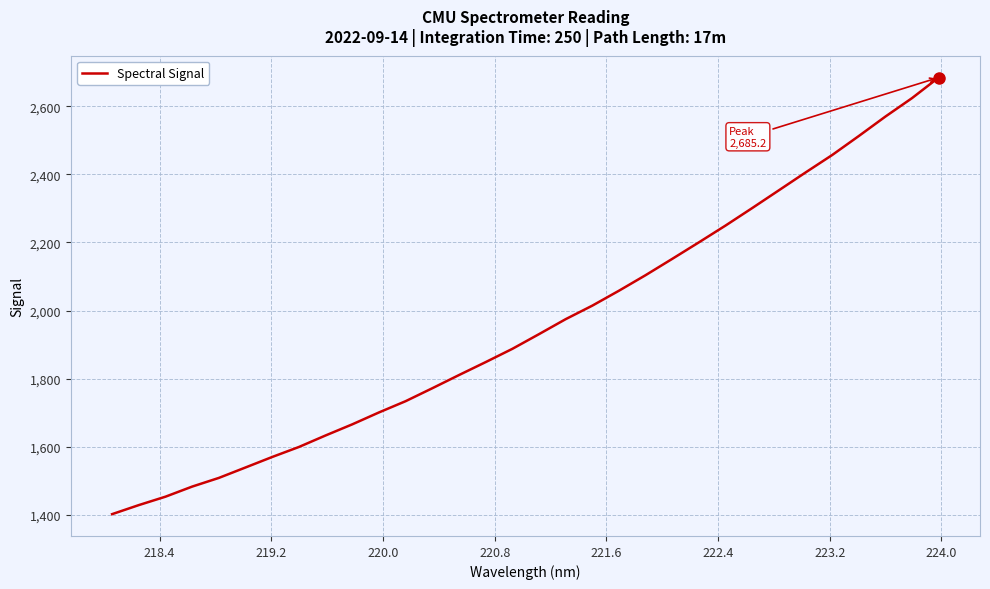

What is the smallest value displayed?

1401.1